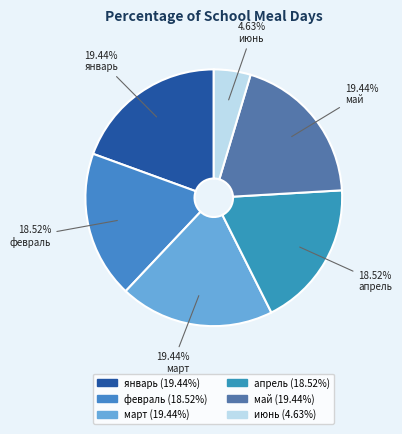

The март slice represents 19% of the pie. True or false?

True